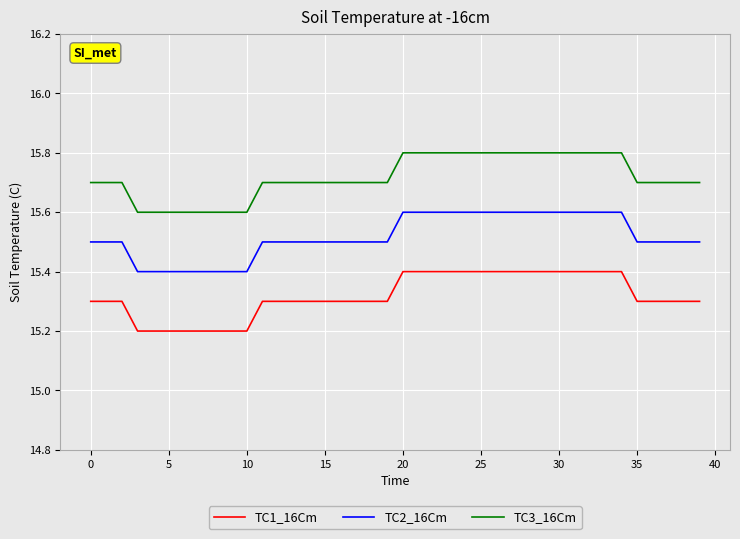

At how many categories does at least one series exceed 15?

40